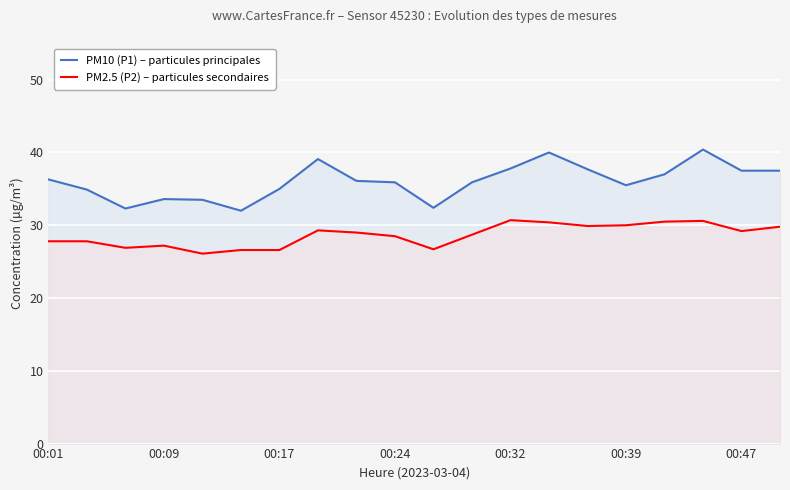

The value of PM2.5 (P2) – particules secondaires at 8 is 38.6. True or false?

False